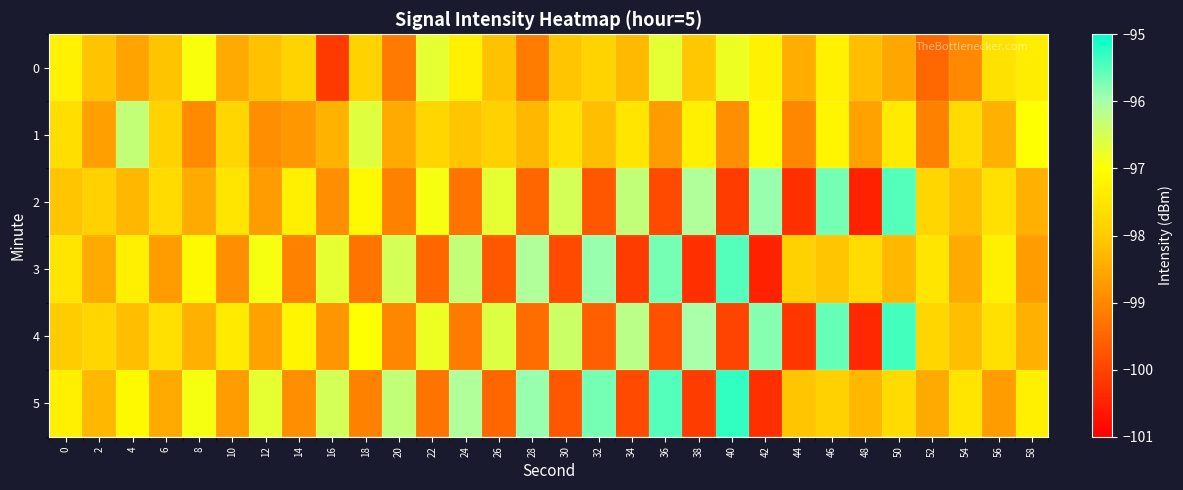

Which has a higher value, 48 or 14?

14